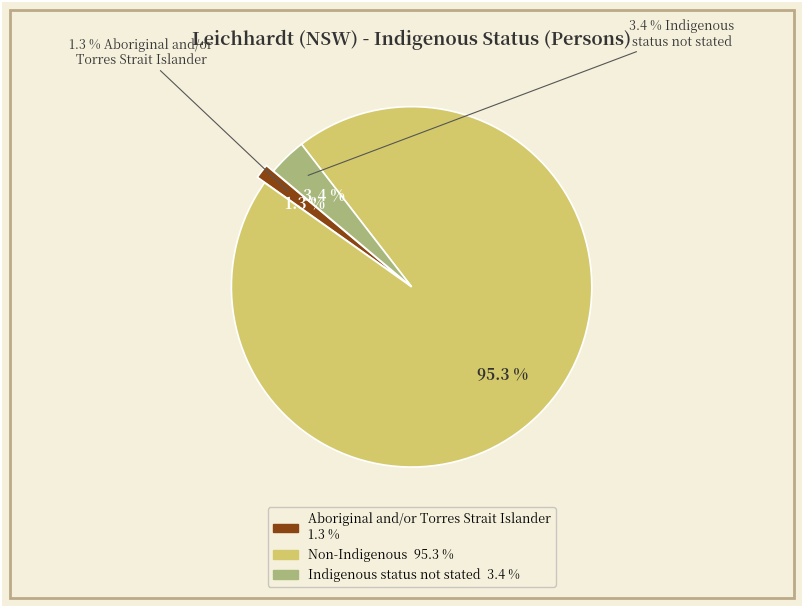

What percentage is the Indigenous status not stated slice, to the nearest percent?

3%